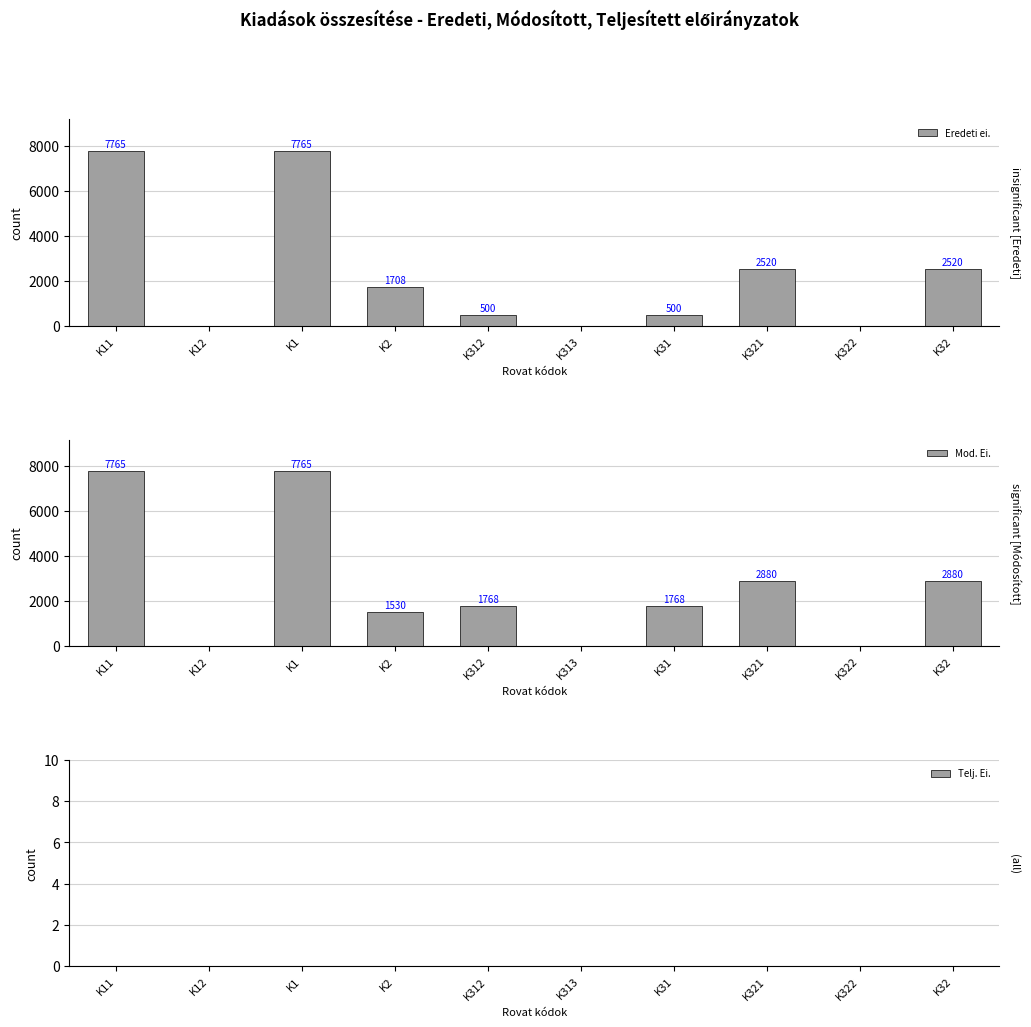

List the labels in order of Telj. Ei. value, smallest first.

K11, K12, K1, K2, K312, K313, K31, K321, K322, K32